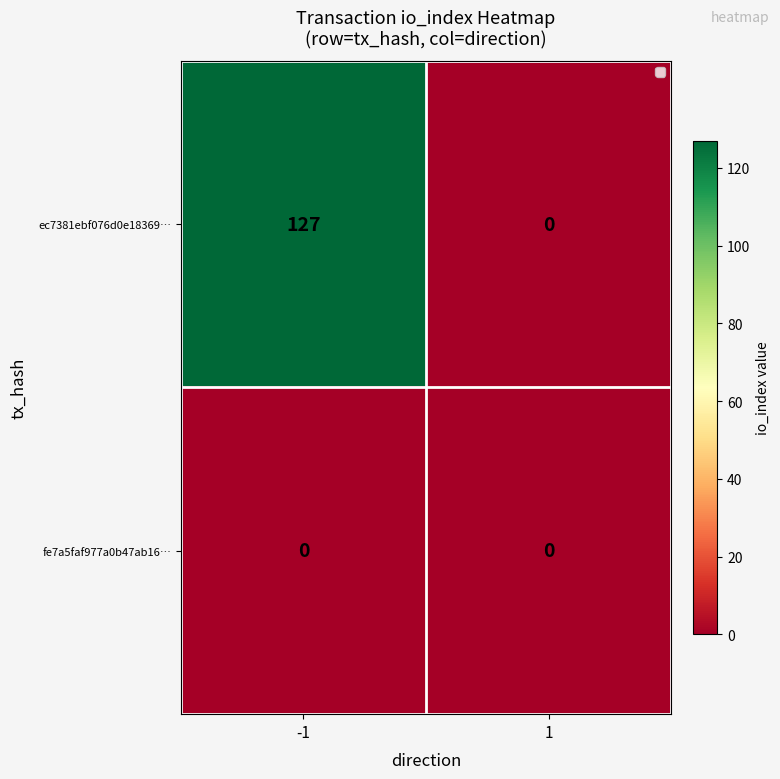

Rank the series by their maximum value, from highest to lowest.

ec7381ebf076d0e18369…, fe7a5faf977a0b47ab16…